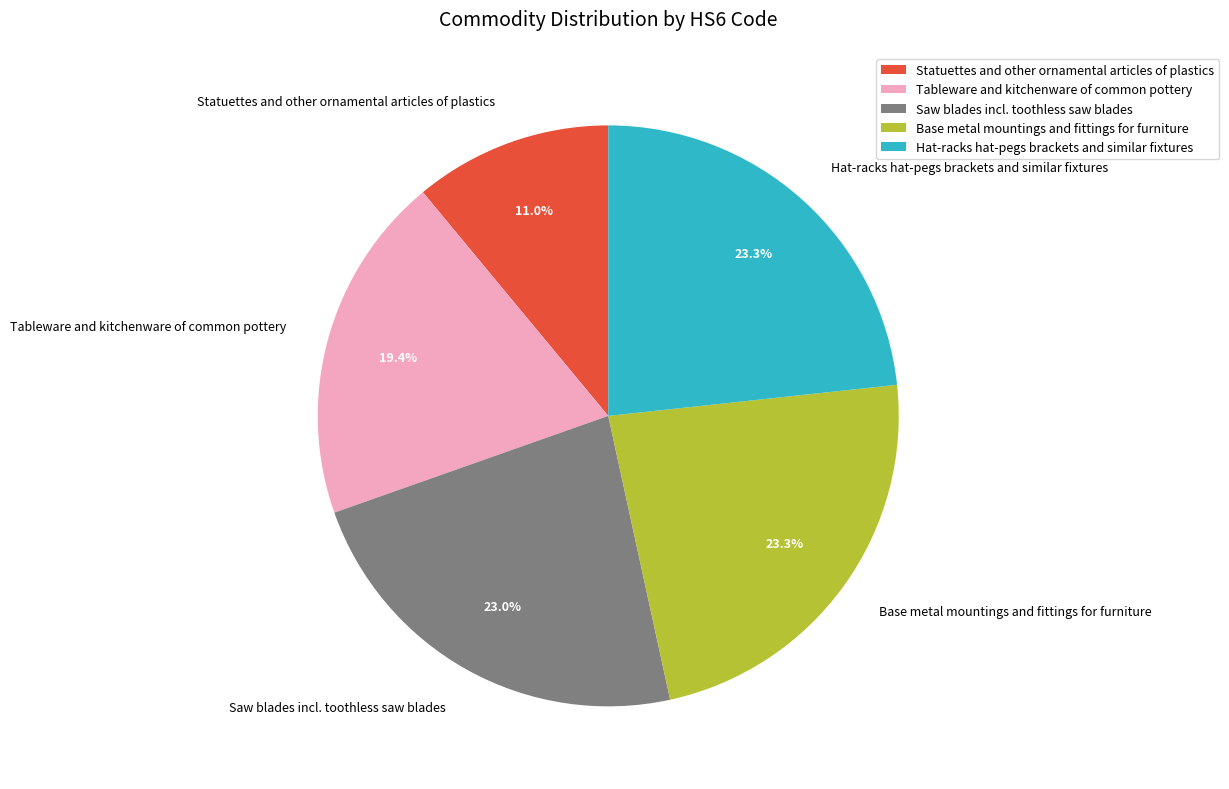

True or false: Saw blades incl. toothless saw blades accounts for 23% of the total.

True